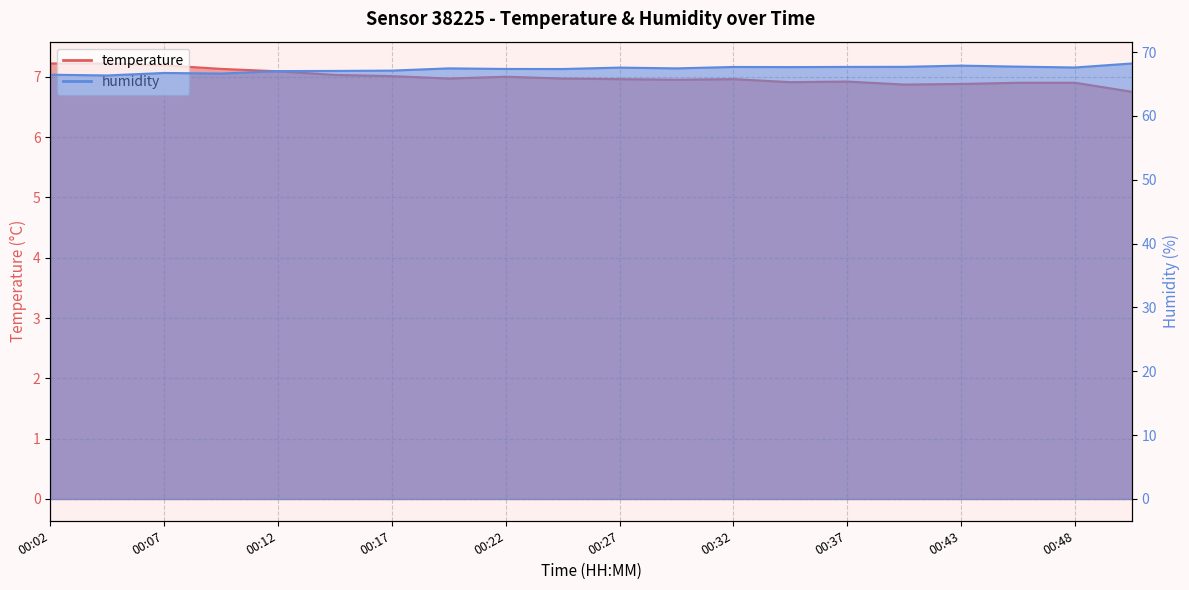

How many lines are shown in the chart?

2